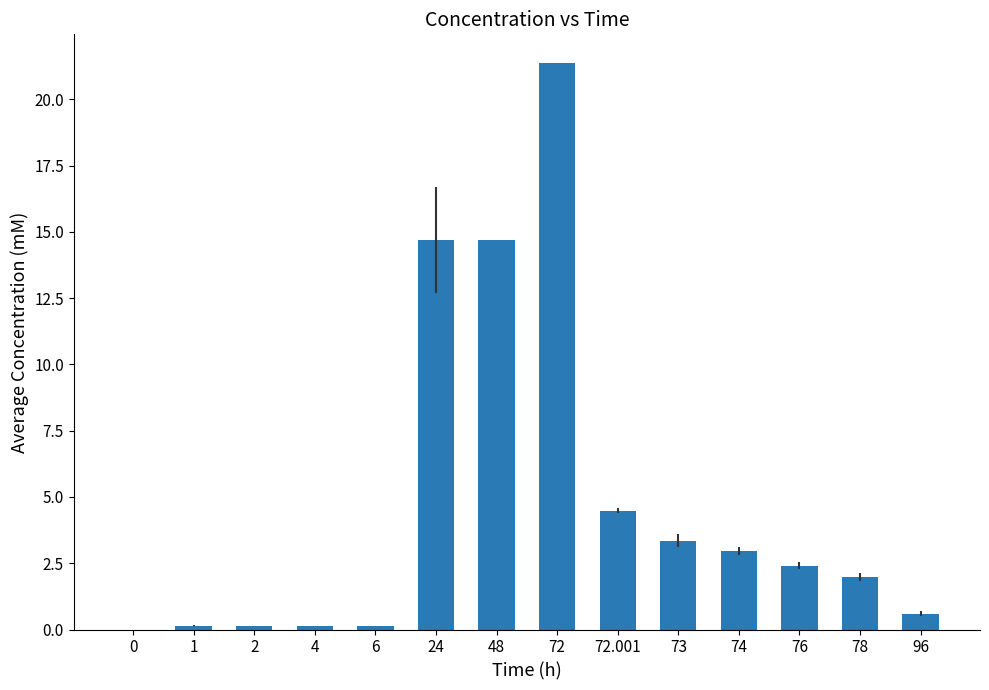

True or false: the data shows 0.6 at 74.

False